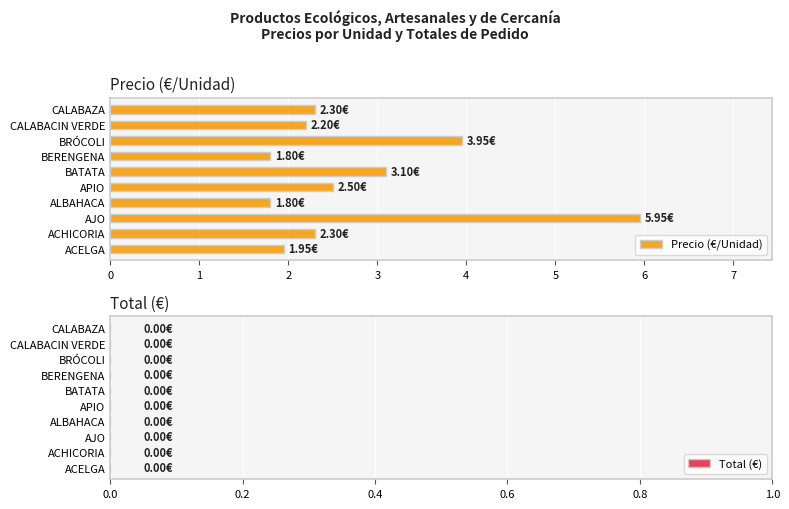

Does the chart contain any negative values?

No